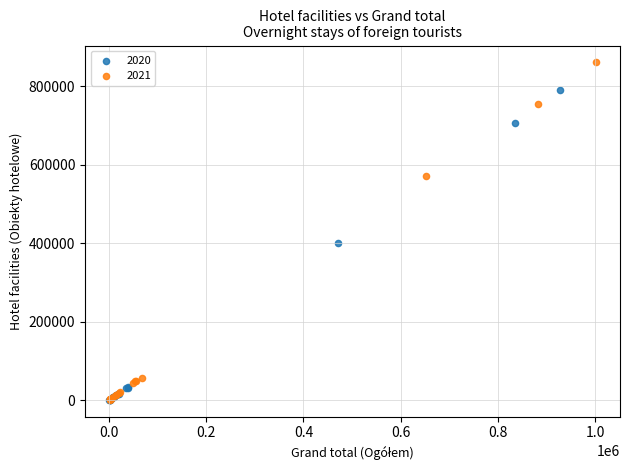

Which series has the largest Y range (max minus min)?

2021